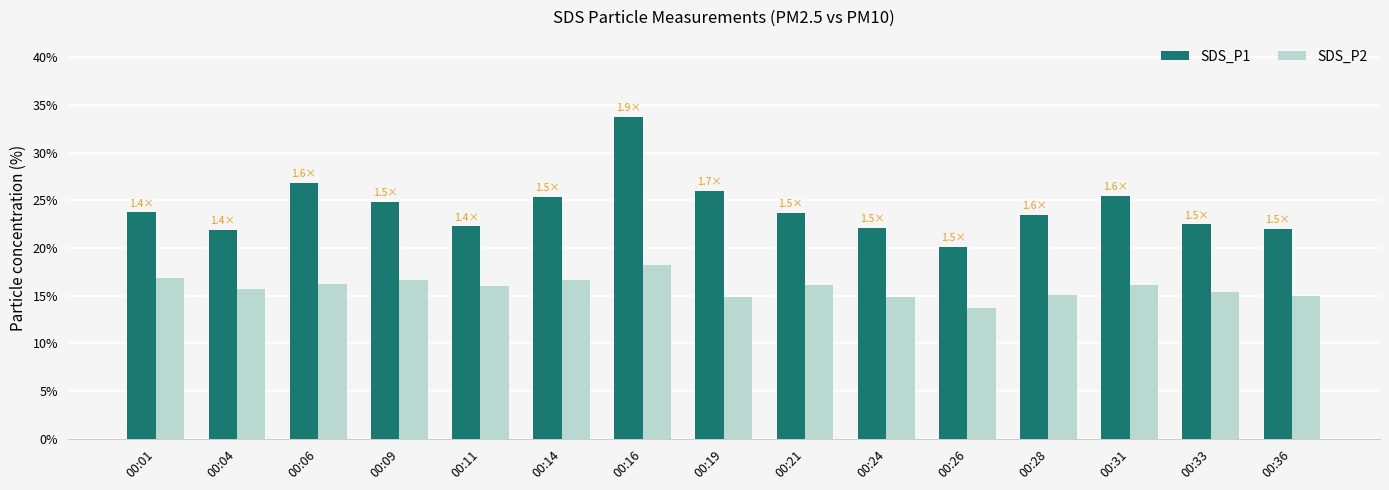

Rank the series by their maximum value, from highest to lowest.

SDS_P1, SDS_P2